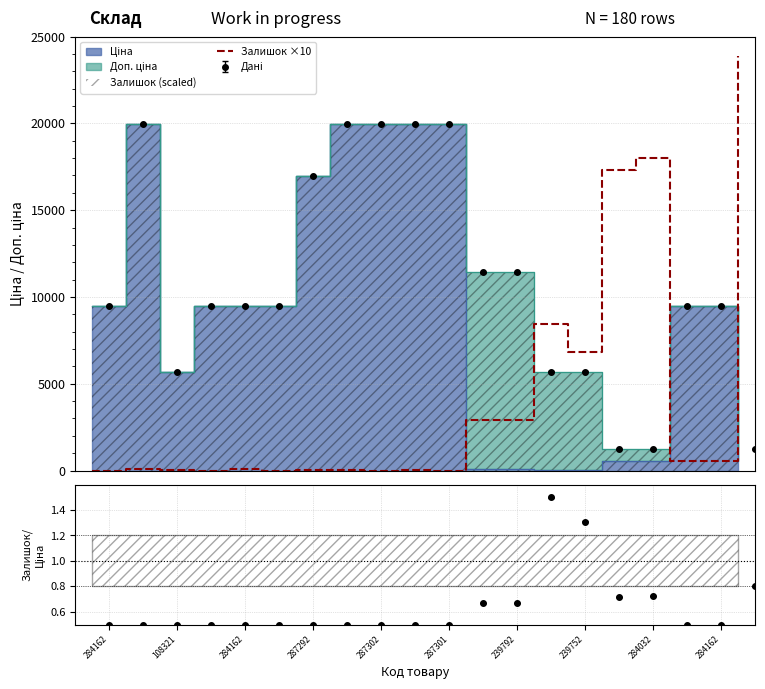

Does the chart have visible grid lines?

Yes